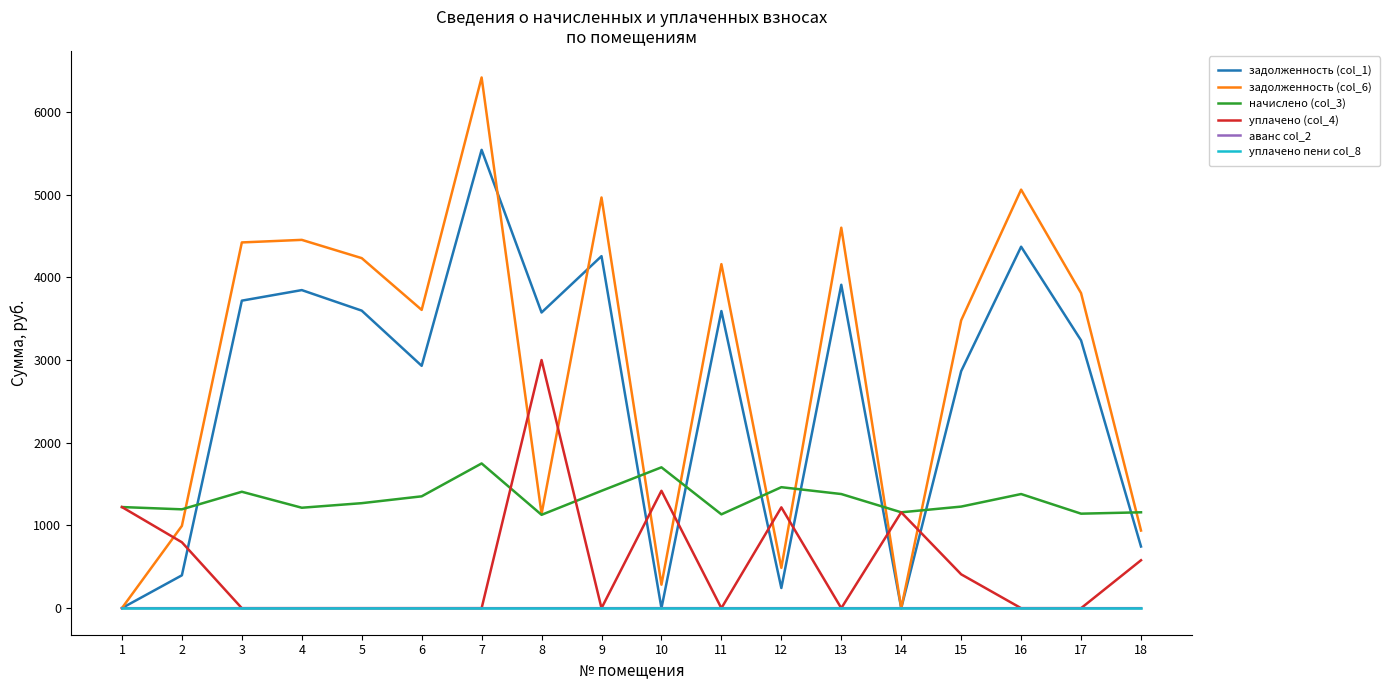

At which category is the sum across all series the highest?

7